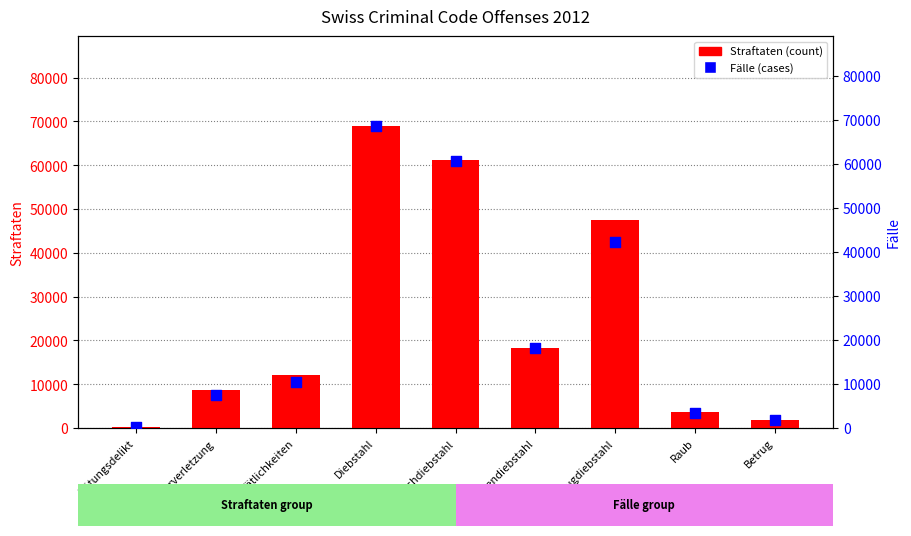

Which series has the widest spread of Y values?

Straftaten